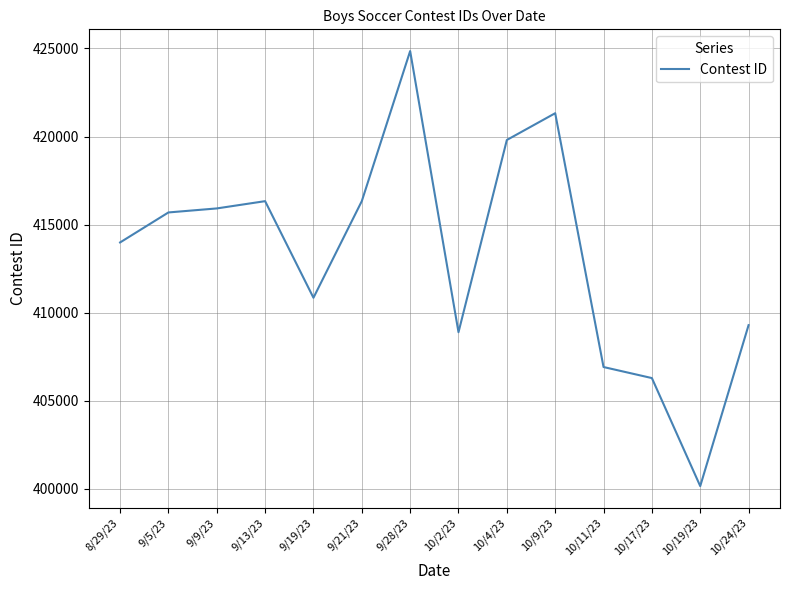

True or false: the data has more than 0 interior local peaks.

True